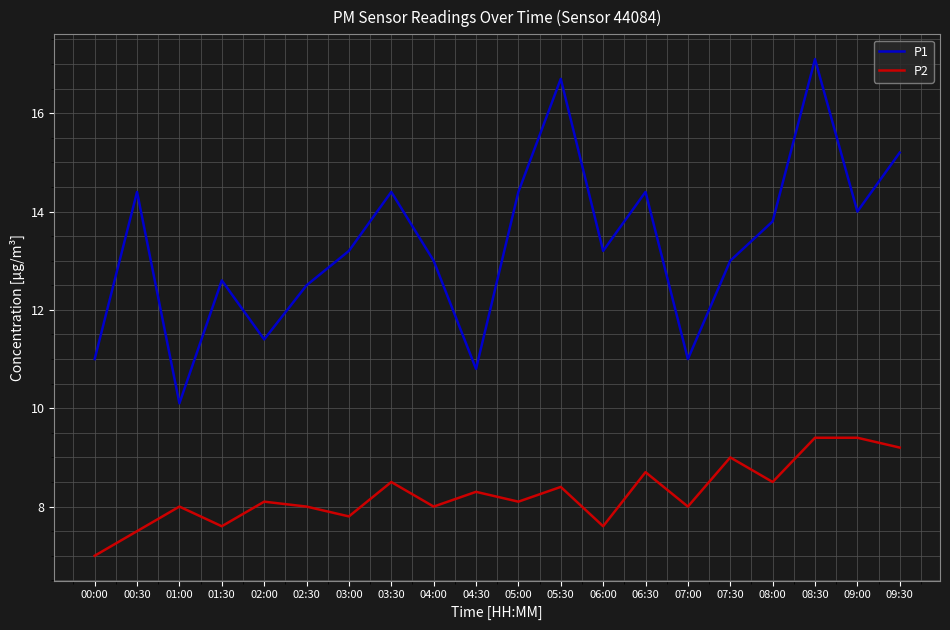

At 01:00, list the series in order from largest to smallest.

P1, P2